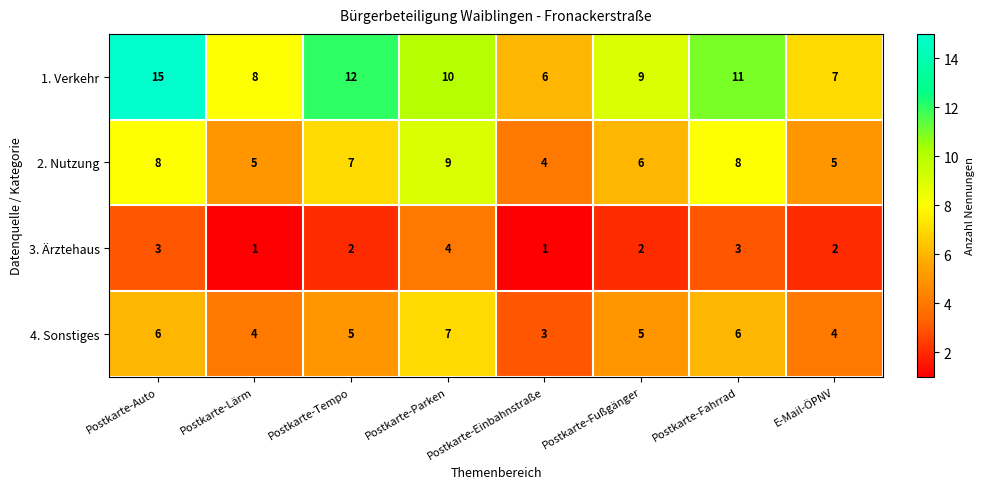

At which category is the sum across all series the highest?

Postkarte-Auto